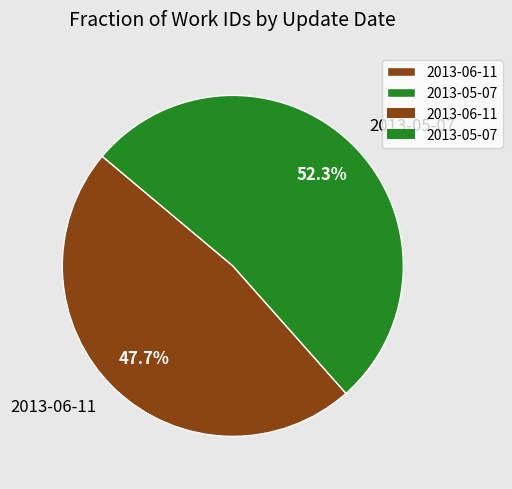

Count the number of slices in the pie.

2